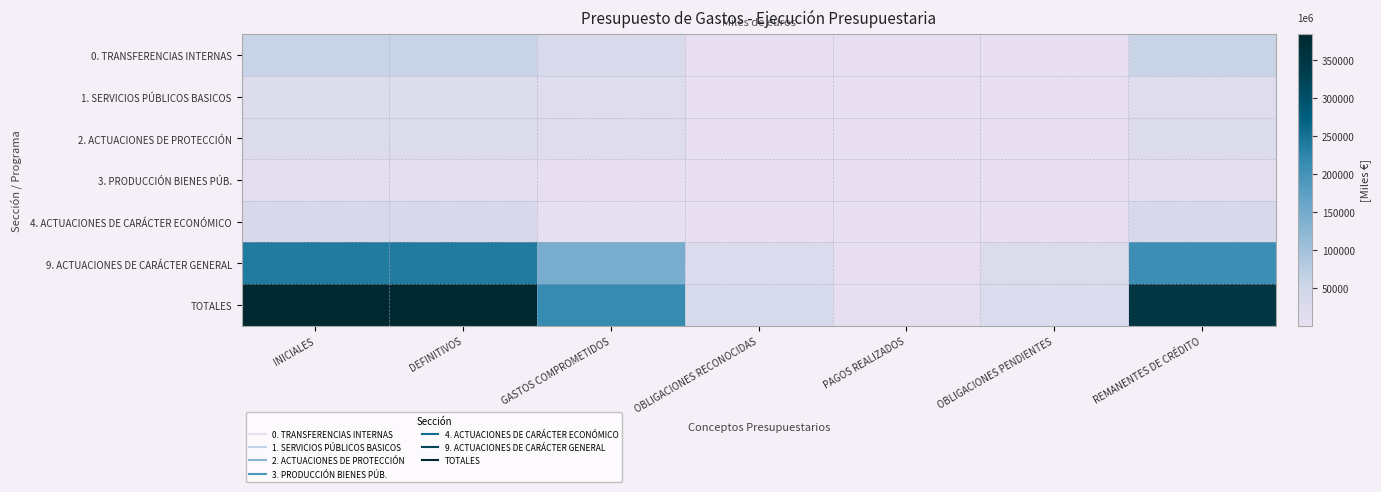

Which label corresponds to the smallest value in the chart?

OBLIGACIONES PENDIENTES